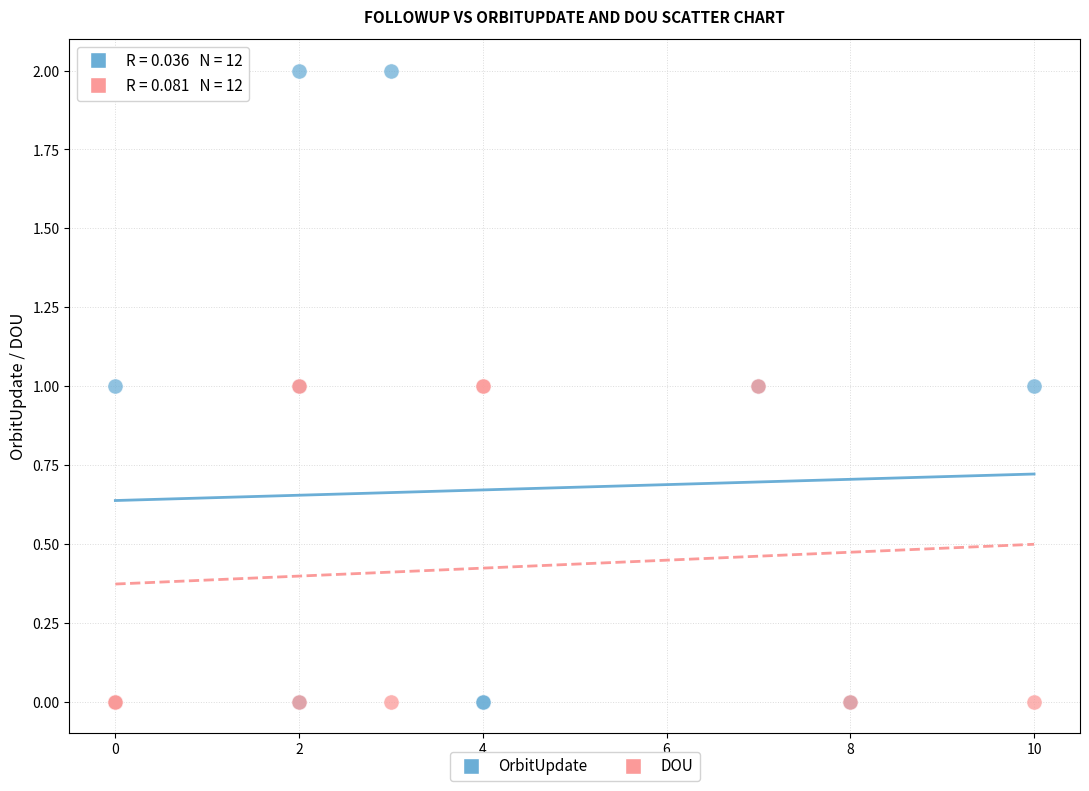

What are all the series names shown in the legend?

OrbitUpdate, DOU